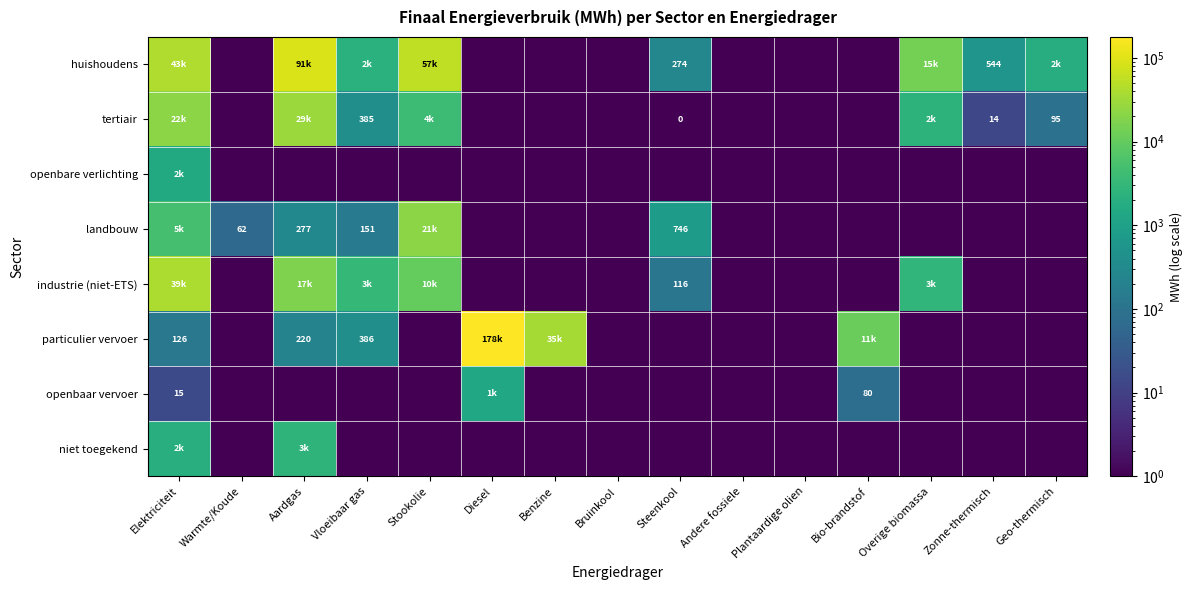

Which has a higher value, Bruinkool or Zonne-thermisch?

Zonne-thermisch